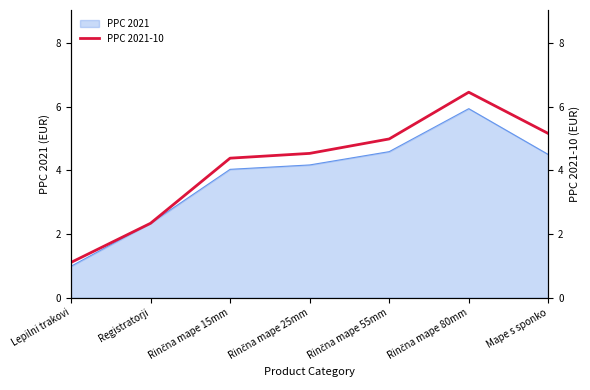

Is it true that PPC 2021 equals 0.6 at Lepilni trakovi?

False